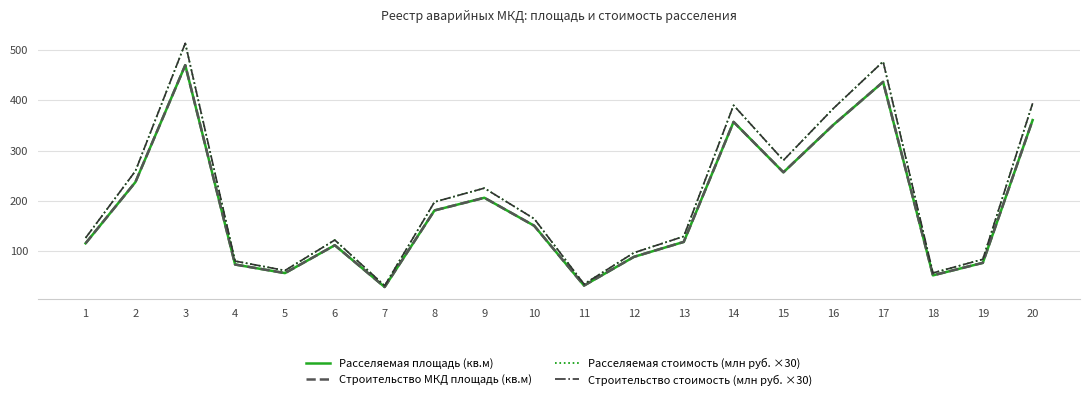

True or false: Расселяемая стоимость (млн руб. ×30) and Расселяемая площадь (кв.м) cross at least once.

False